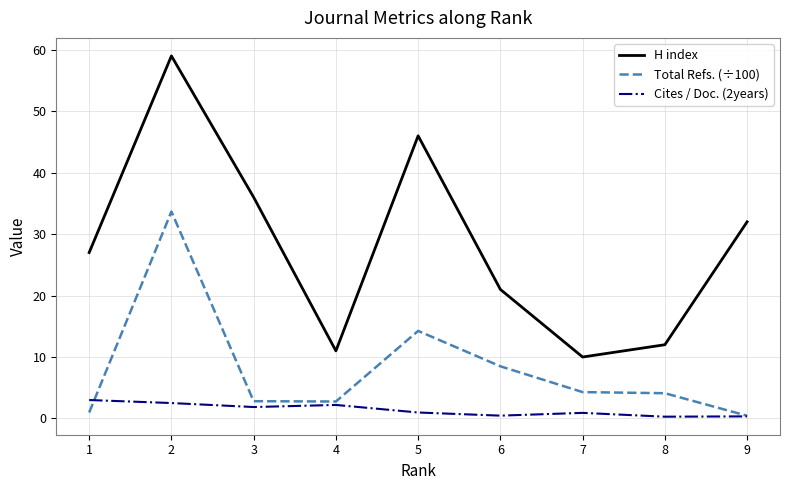

What is the smallest value displayed?

0.3